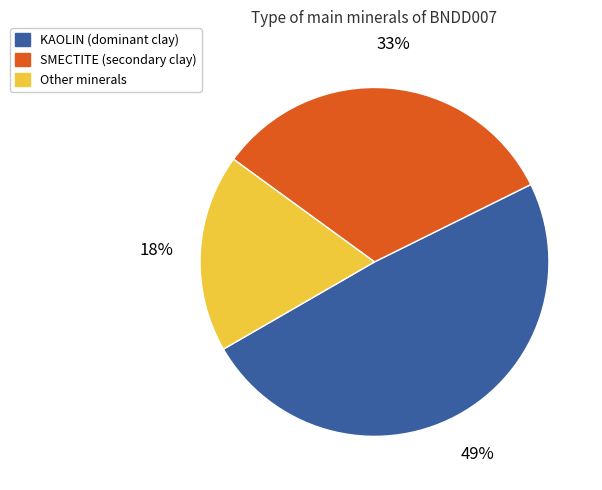

How many segments does this pie chart have?

3